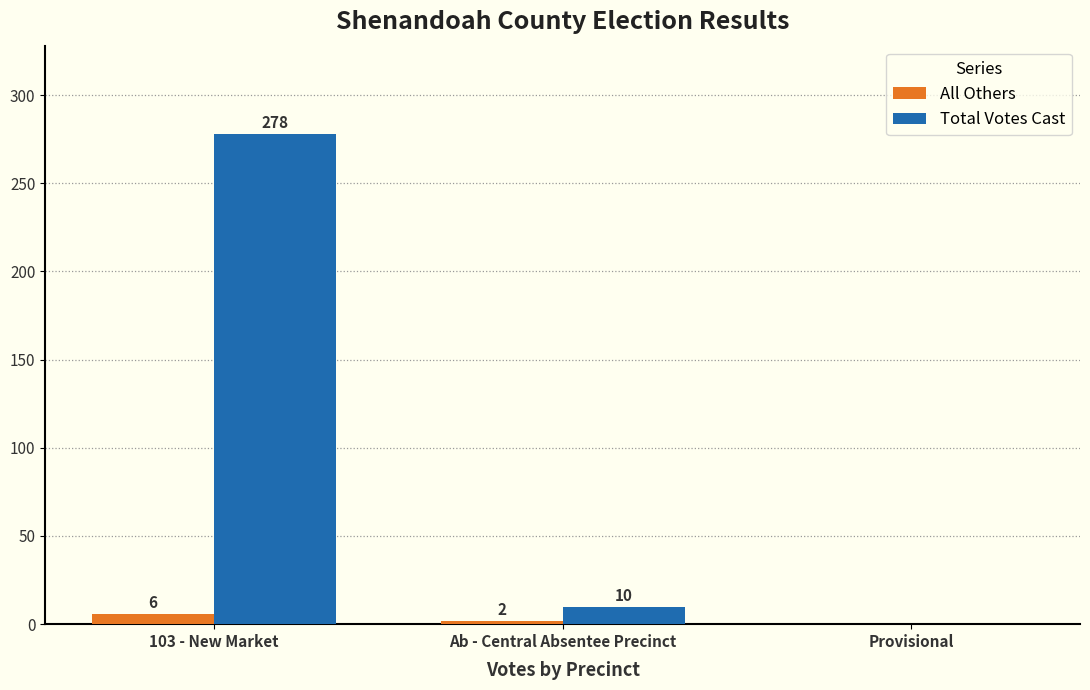

Does the chart contain stacked bars?

No